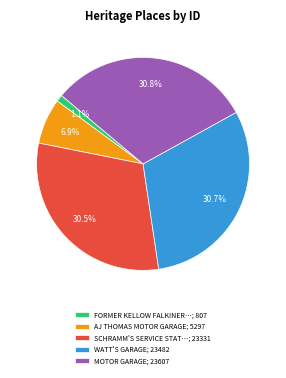

How many slices are in this pie chart?

5